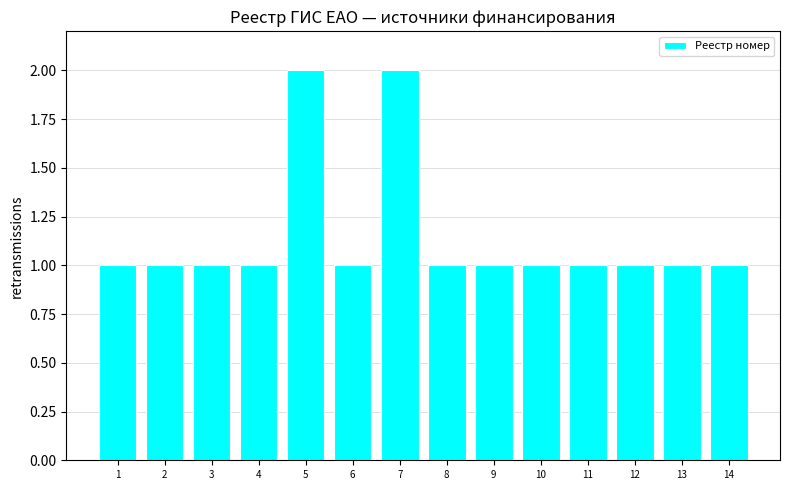

What is the sum of all values?

16